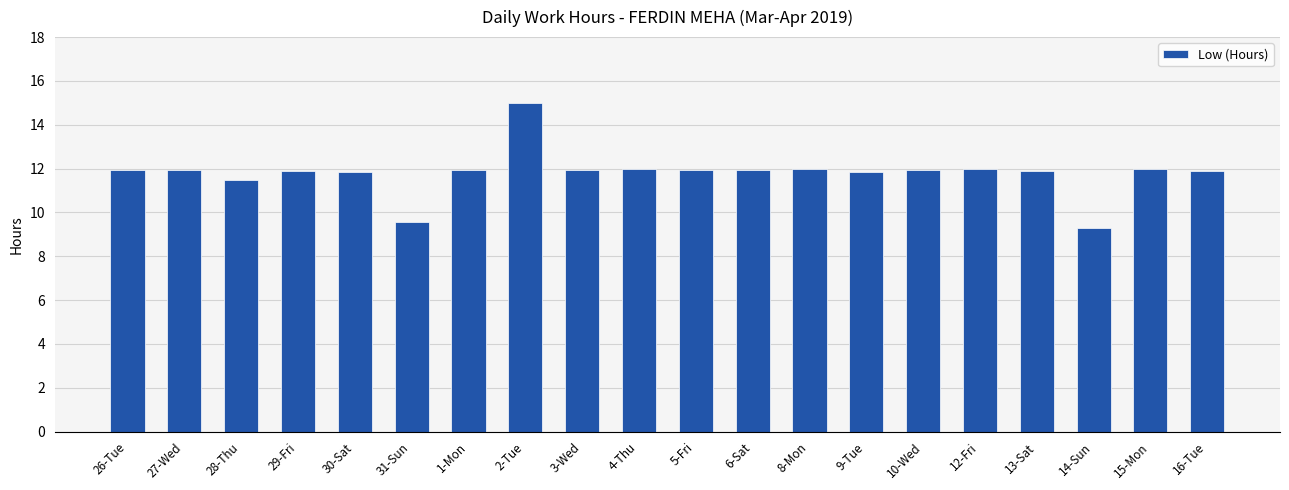

The value at 14-Sun is 9.3. True or false?

True